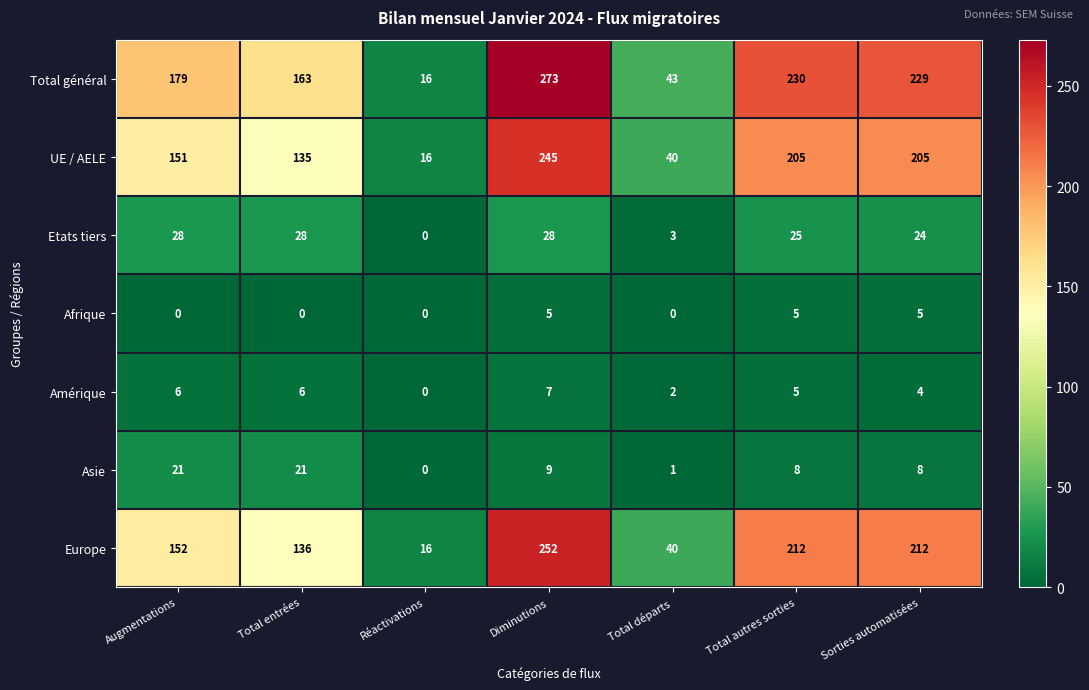

Which series has the largest total across all categories?

Total général